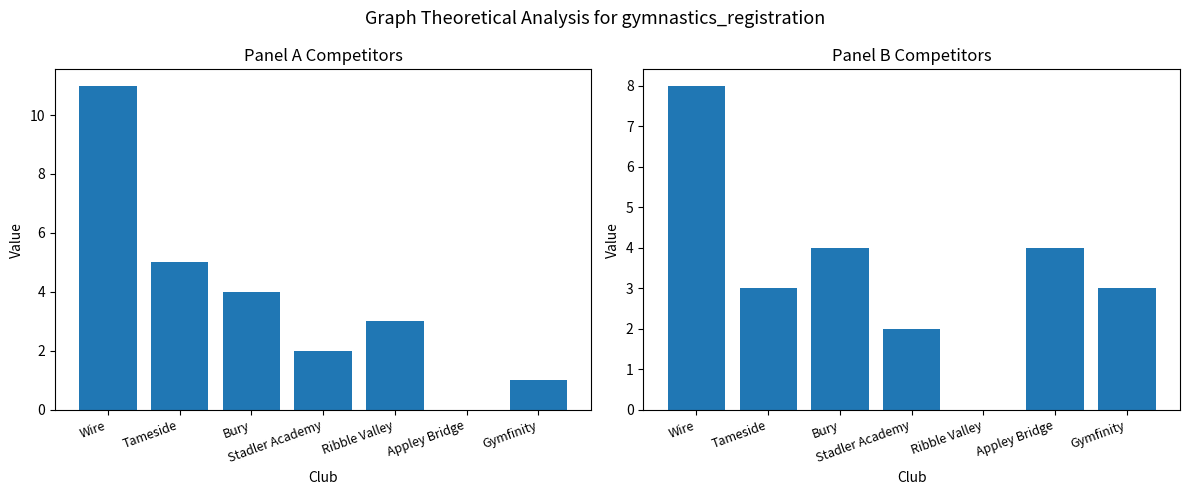

Rank the series at Ribble Valley from highest to lowest value.

Panel A Entries, Panel B Entries